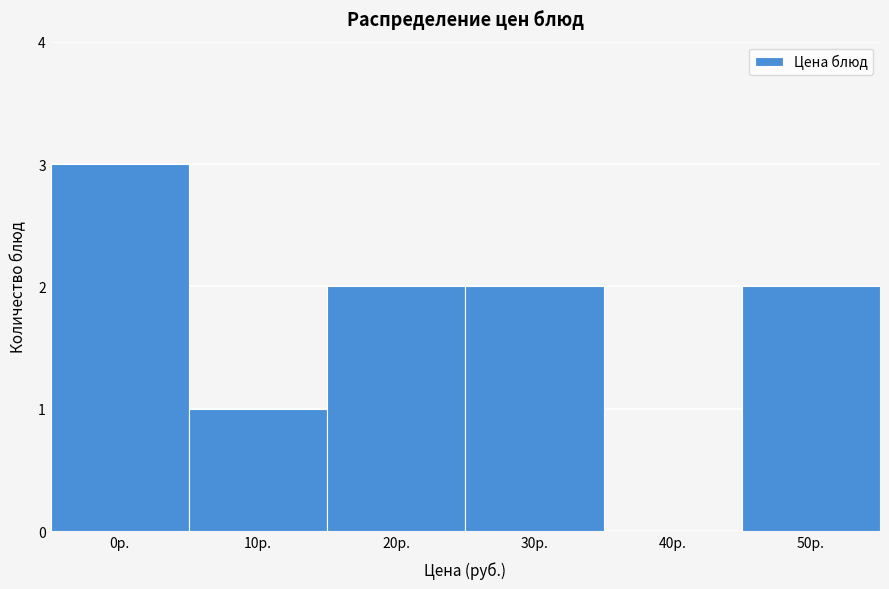

What is the sum of the values at 20р. and 10р.?

3